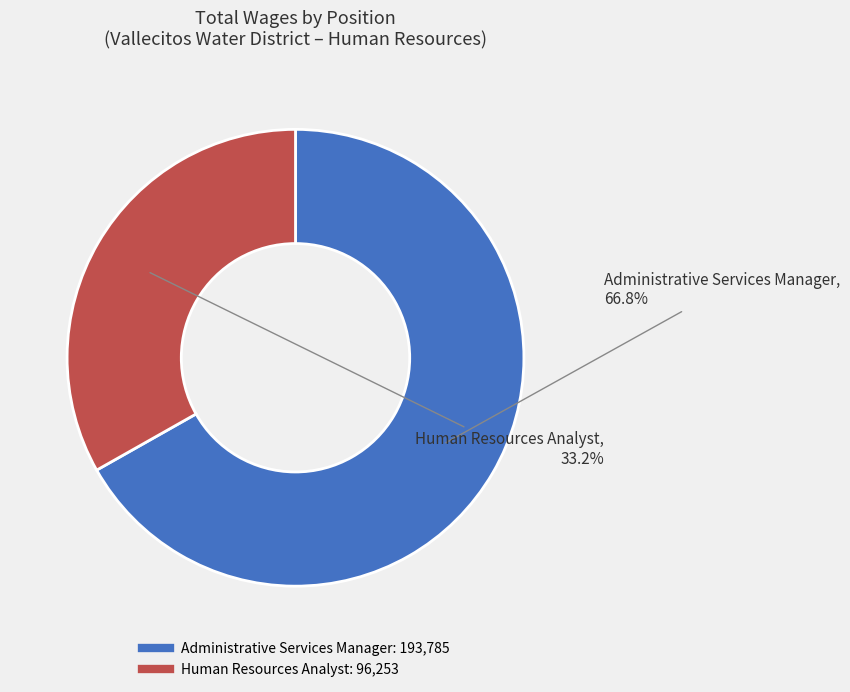

How many slices are in this pie chart?

2